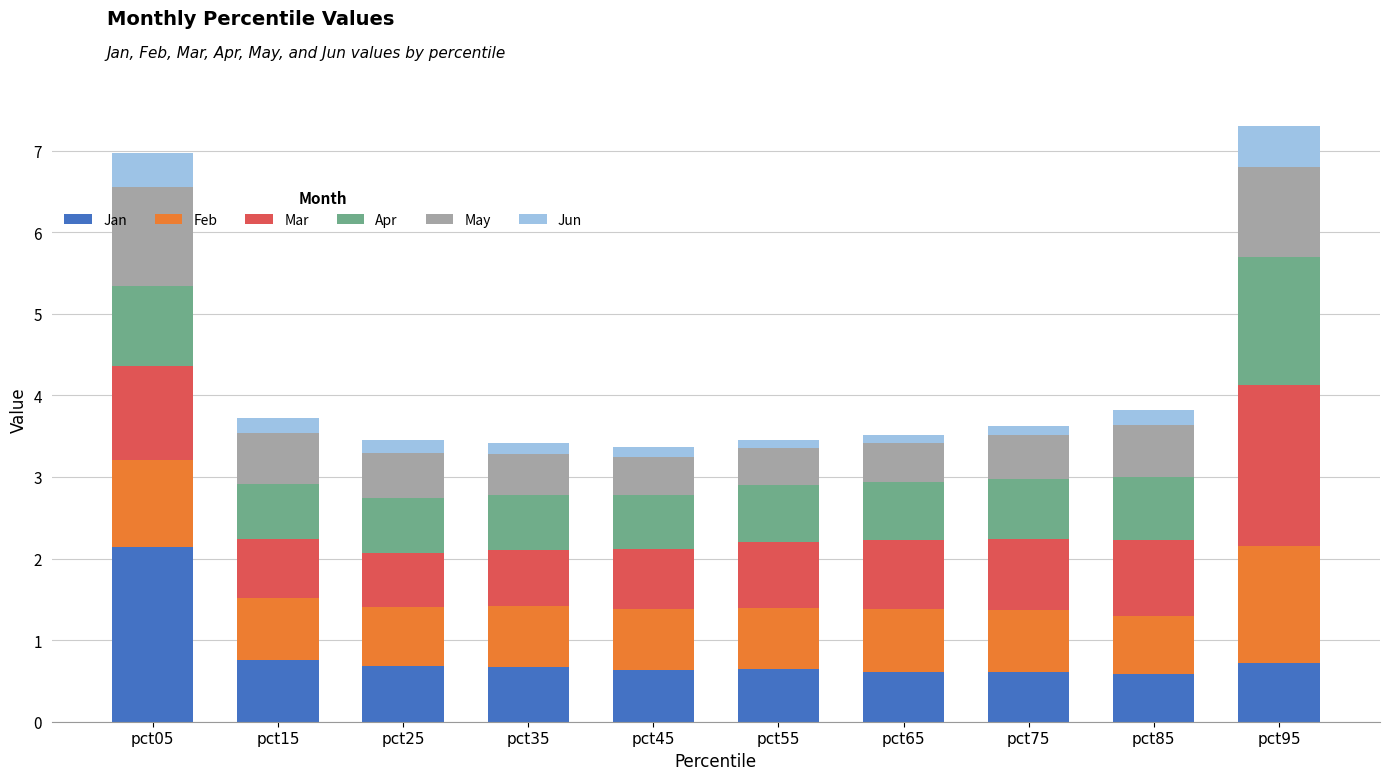

What are all the series names shown in the legend?

Jan, Feb, Mar, Apr, May, Jun